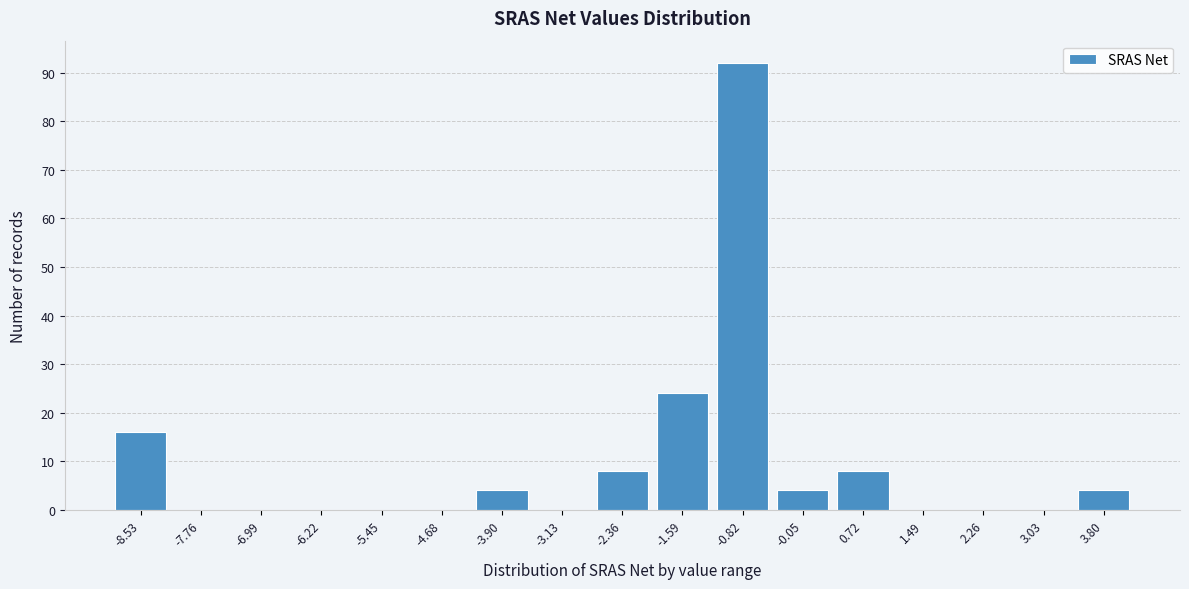

Reading right to left, list all the values displayed in this chart.

3.80=4	3.03=0	2.26=0	1.49=0	0.72=8	-0.05=4	-0.82=92	-1.59=24	-2.36=8	-3.13=0	-3.90=4	-4.68=0	-5.45=0	-6.22=0	-6.99=0	-7.76=0	-8.53=16